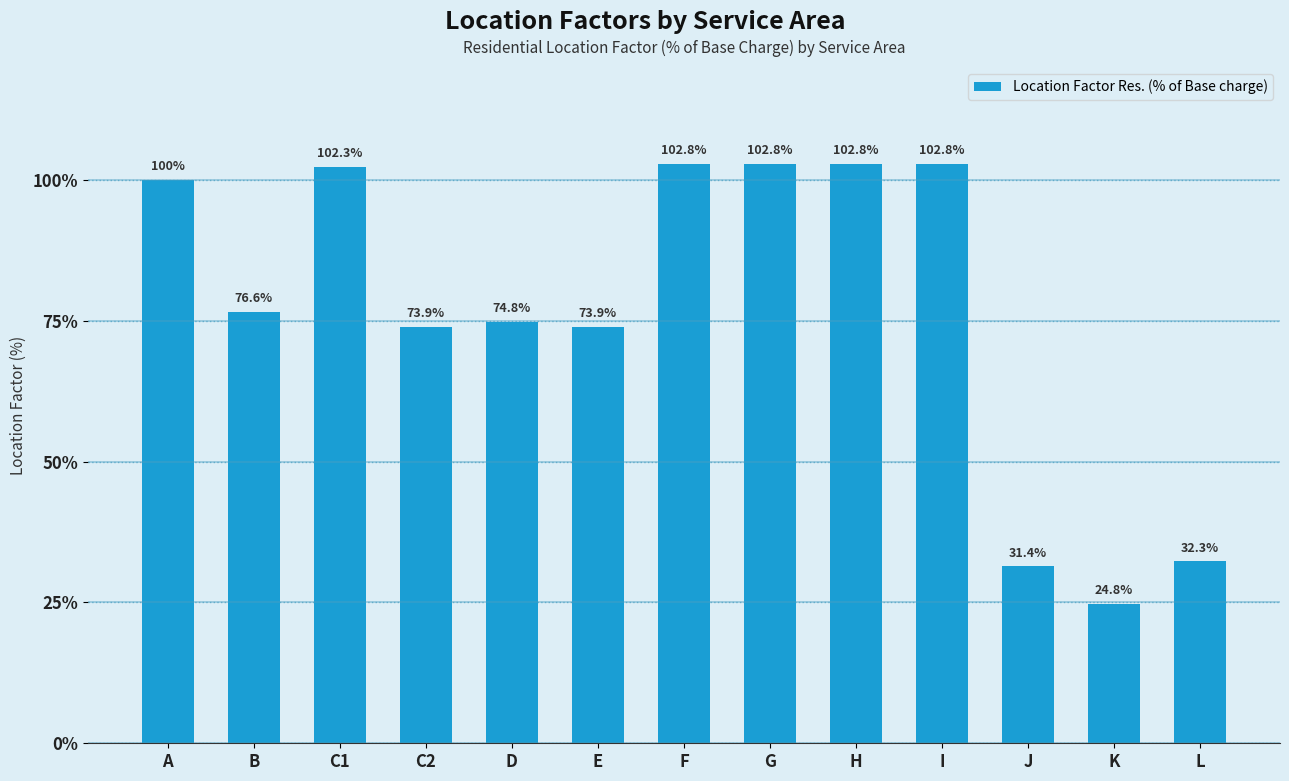

What is the label of the 10th bar from the left?

I